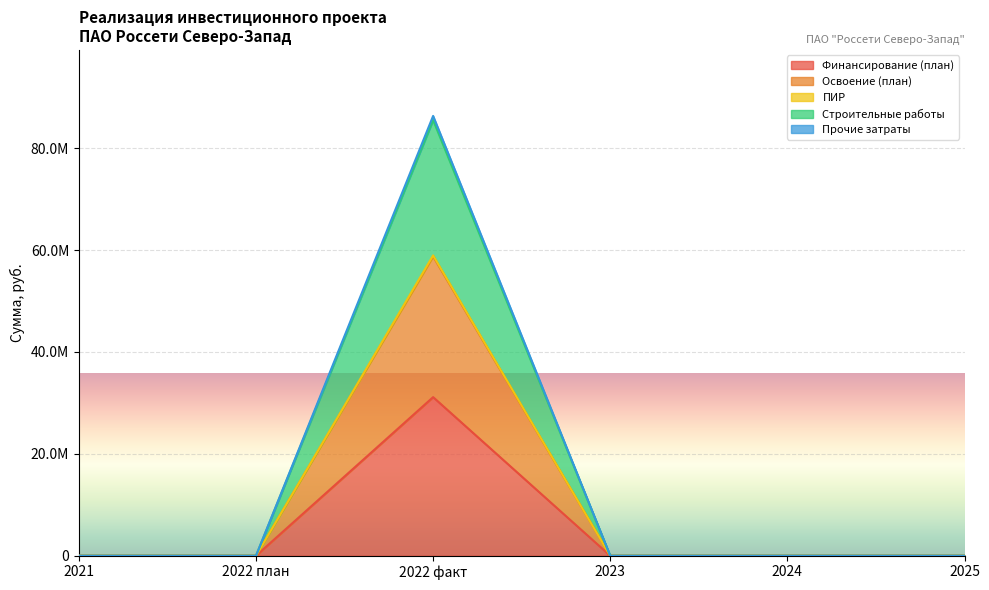

True or false: Прочие затраты has a value of 31141740 at 2025.

False